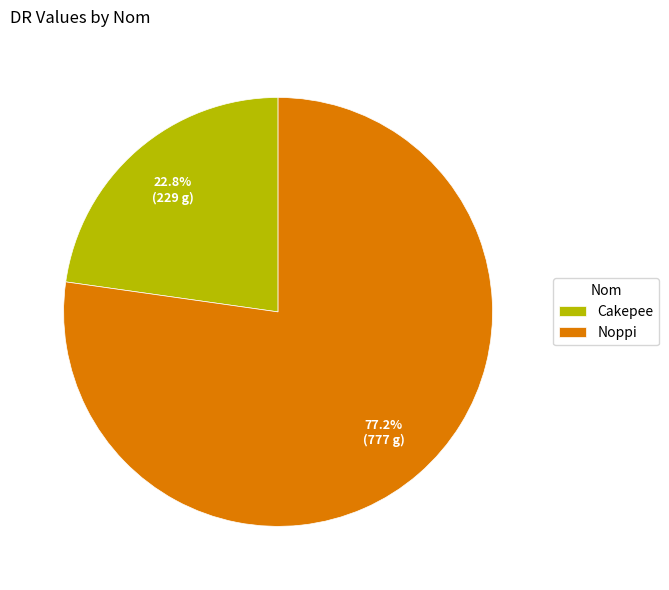

True or false: Noppi accounts for 77% of the total.

True